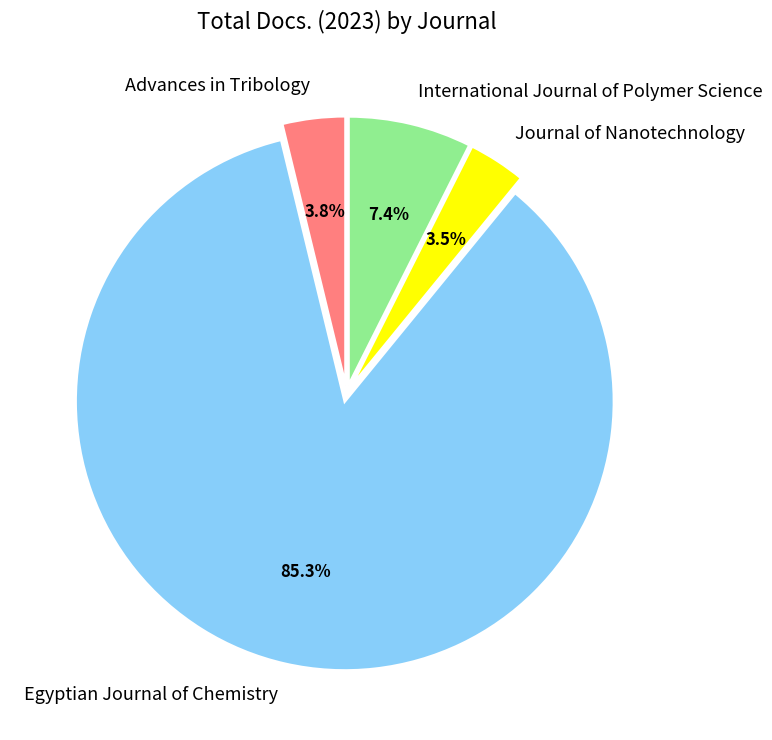

To the nearest percent, what portion does Advances in Tribology represent?

4%